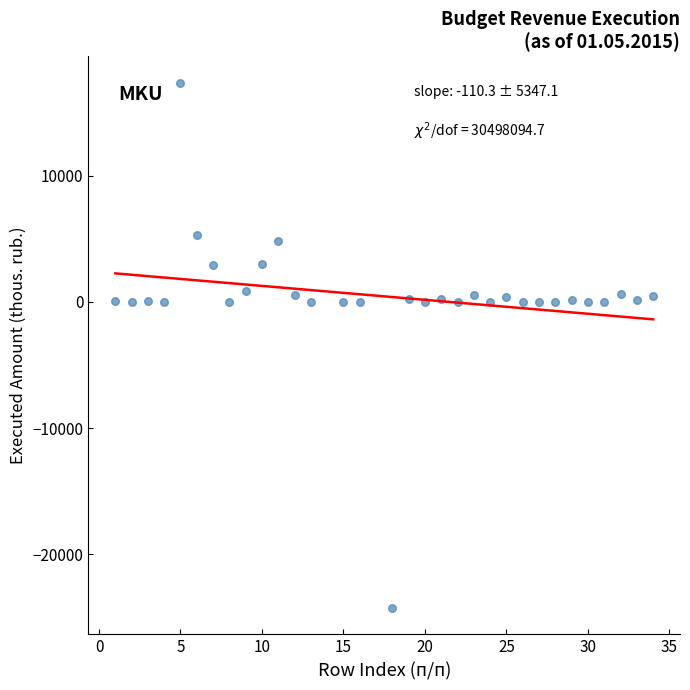

What is the range of X values (max minus min)?

33.0